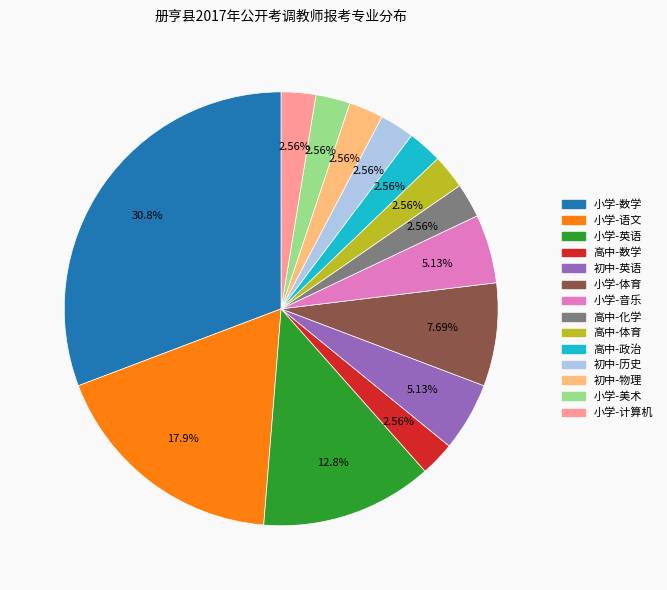

To the nearest percent, what percentage of the pie is 高中-政治?

3%